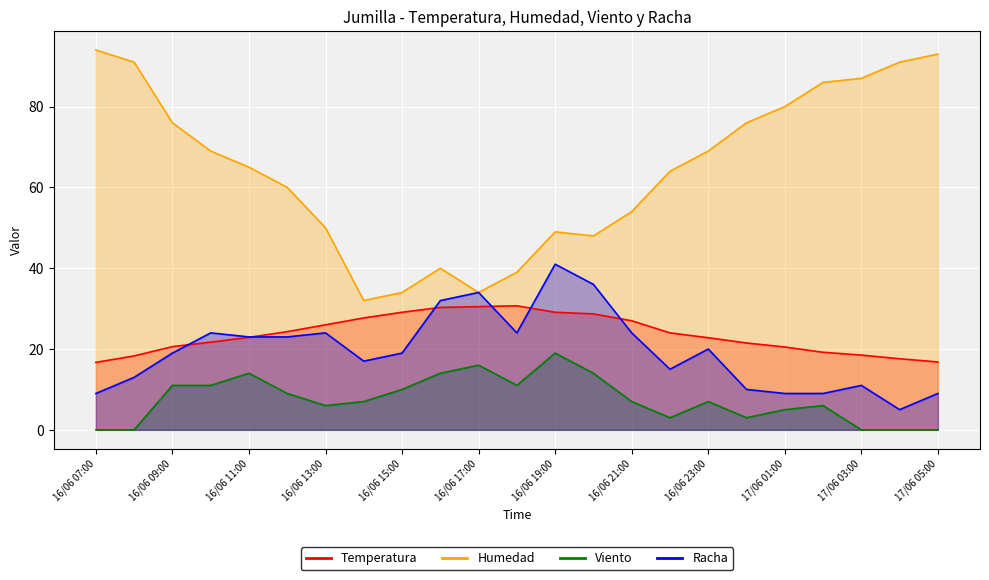

What is the lowest value of the Temperatura series?

16.7